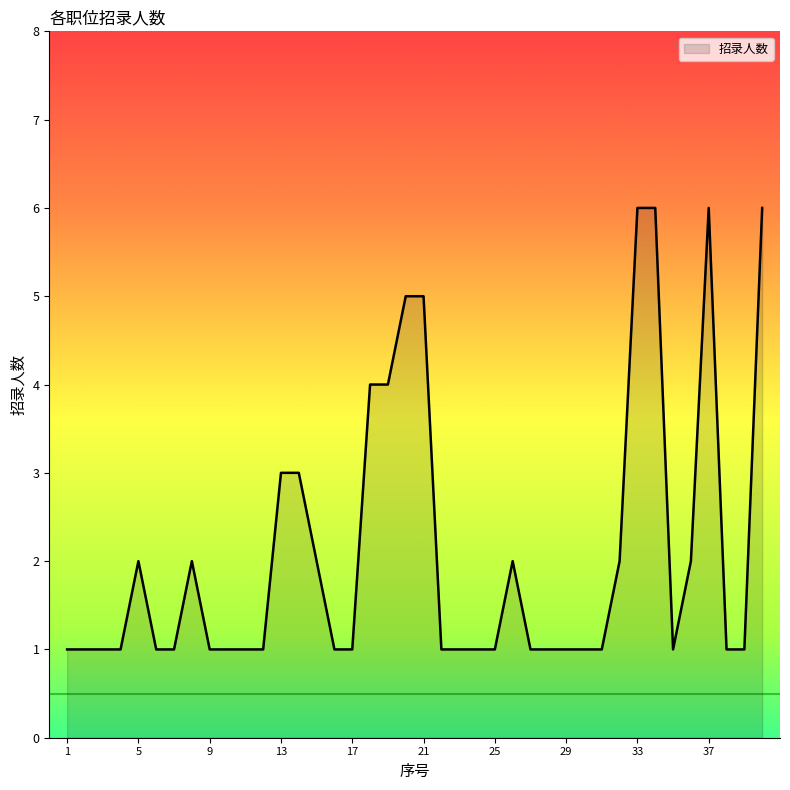

What is the maximum value shown in the chart?

6